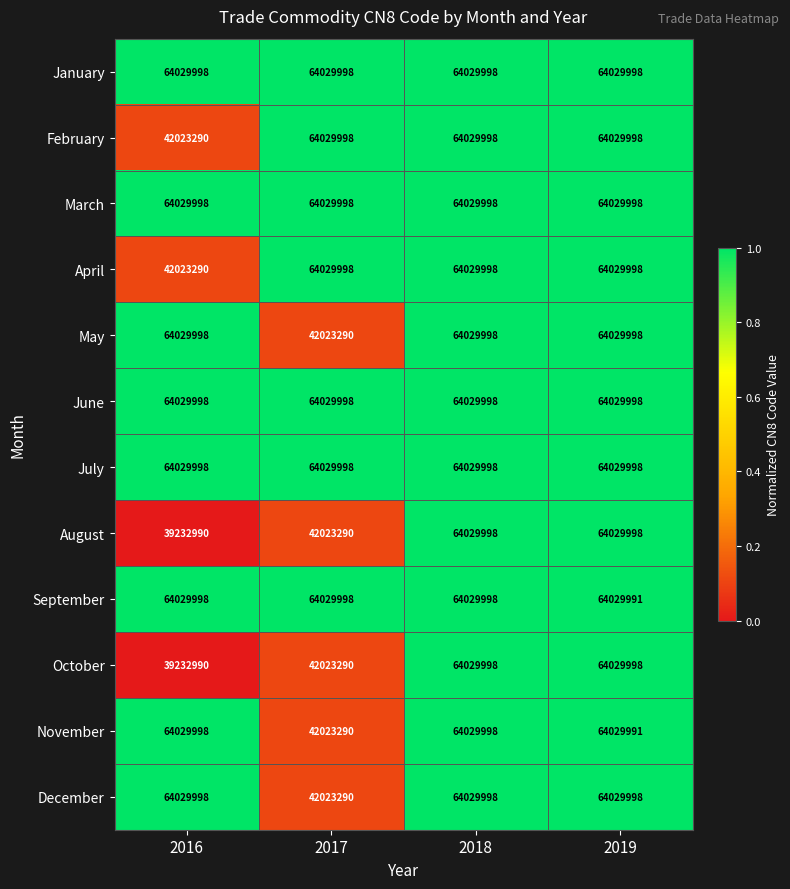

What is the greatest value displayed?

64029998